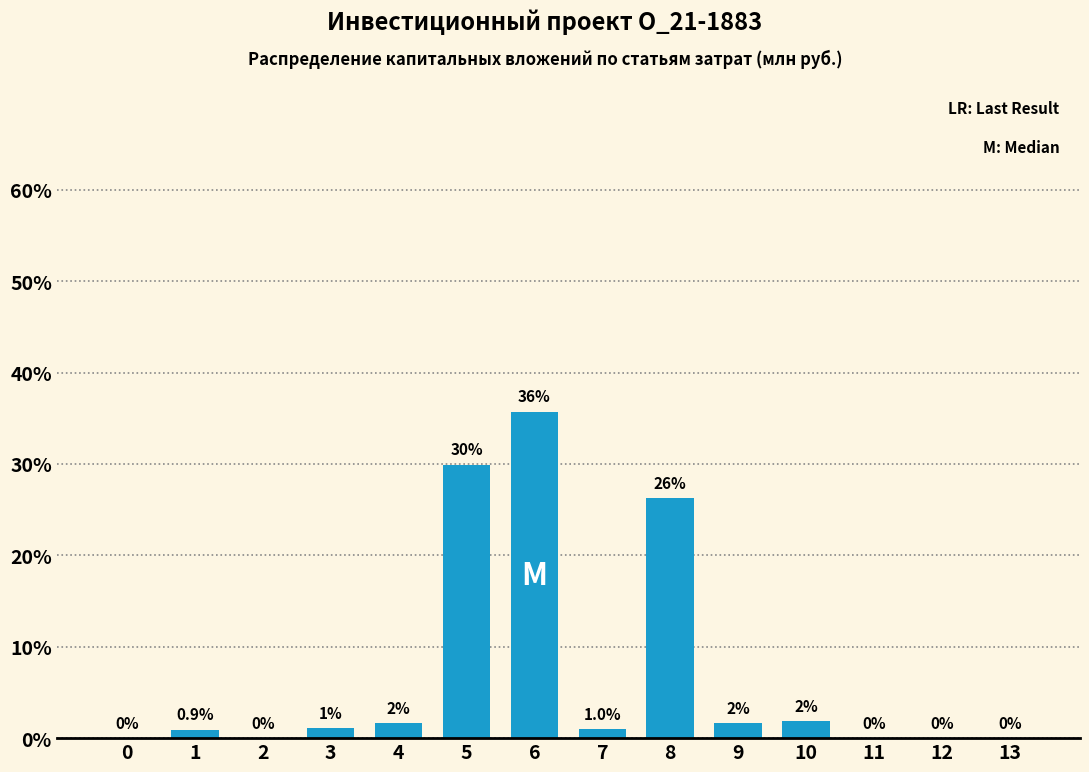

At which label does the data first exceed 1?

3